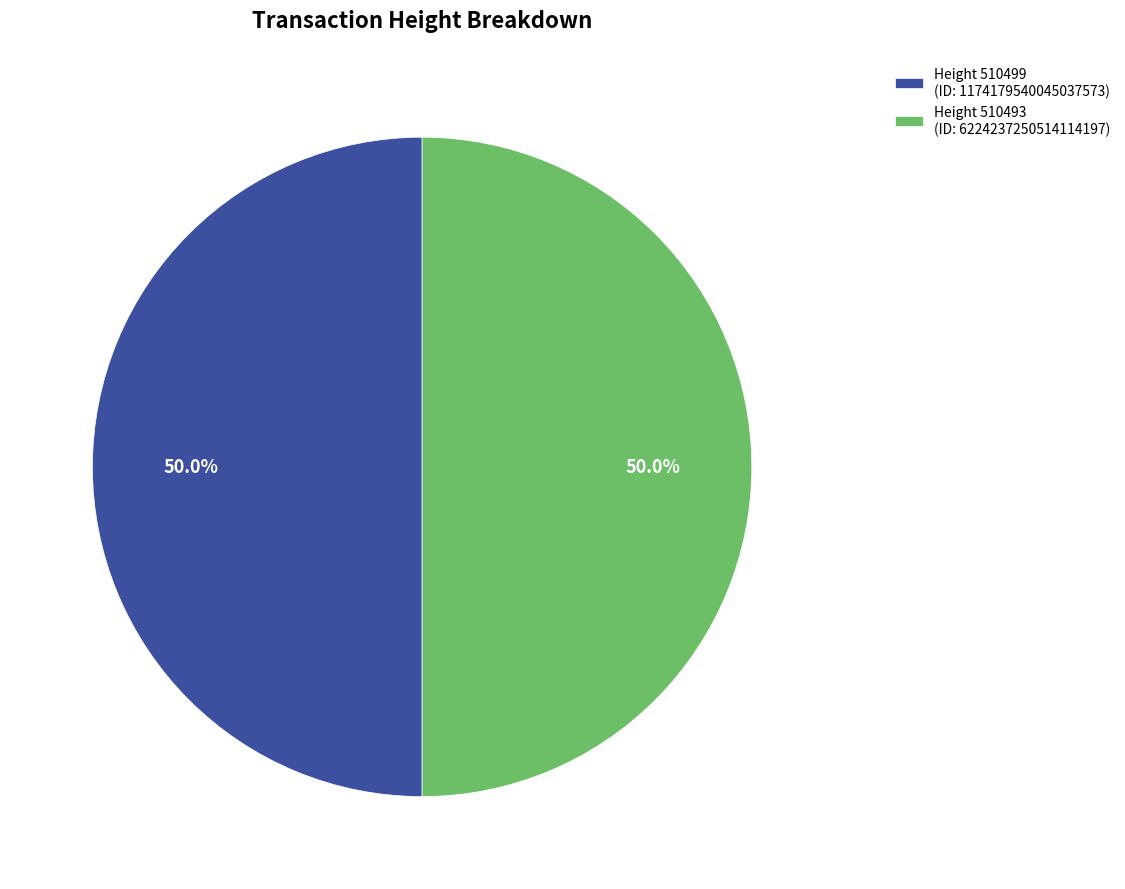

What is the ratio of the value at Height 510499 (ID: 1174179540045037573) to the value at Height 510493 (ID: 6224237250514114197)?

1.0